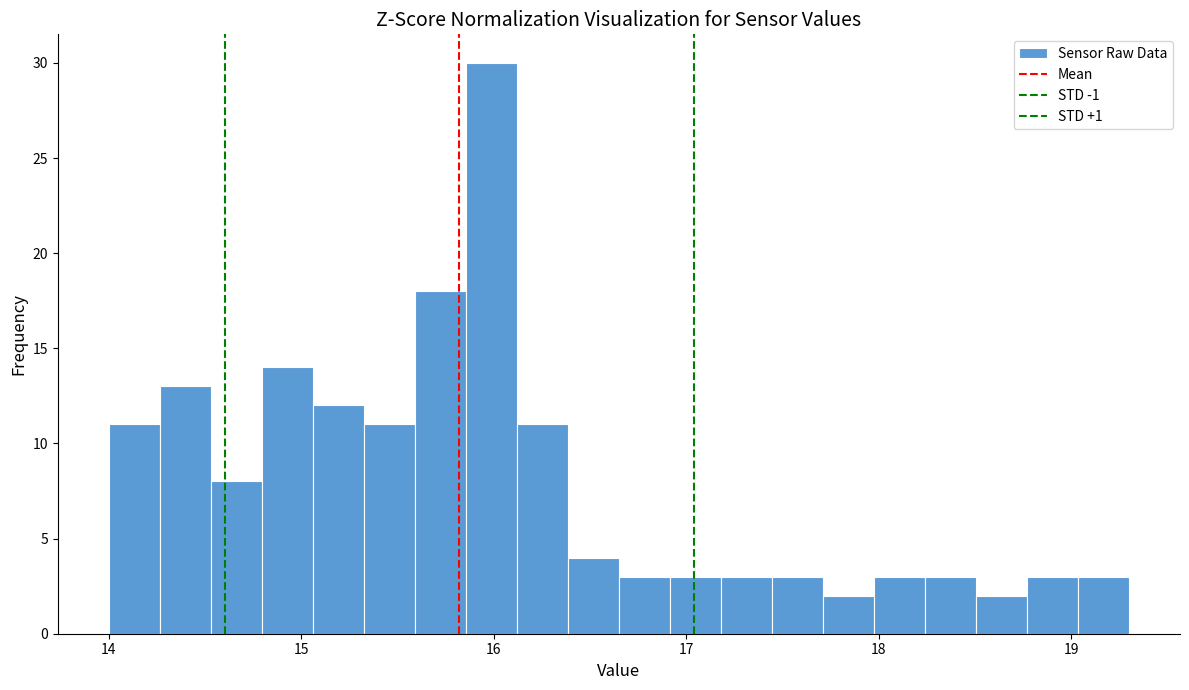

Around what value on the x-axis is the tallest bar? Give the approximate position of its centre, as read against the axis.

16.0